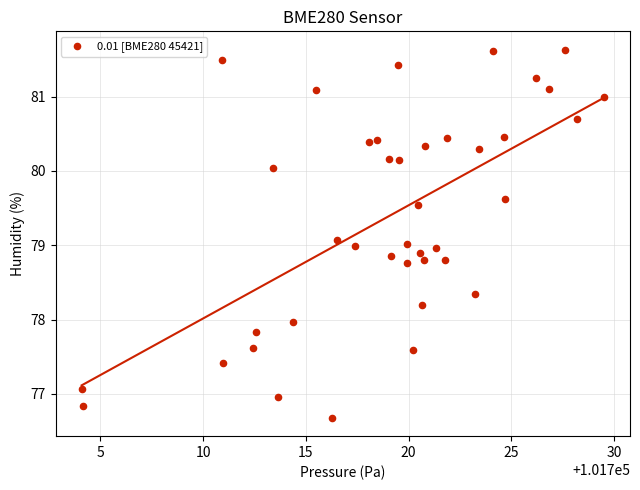

What is the range of X values (max minus min)?

25.4